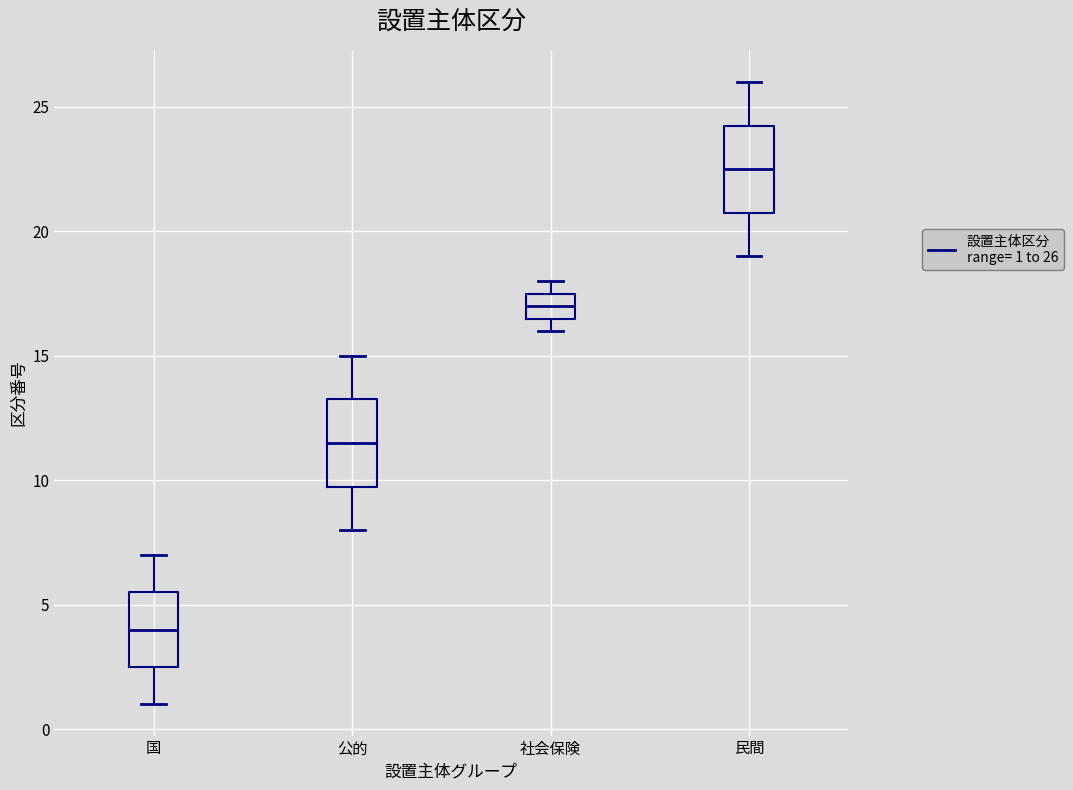

Where does the median line of the box for 公的 sit on the y-axis? The values are not printed on the chart, so give them approximately, as read against the axis.

11.5